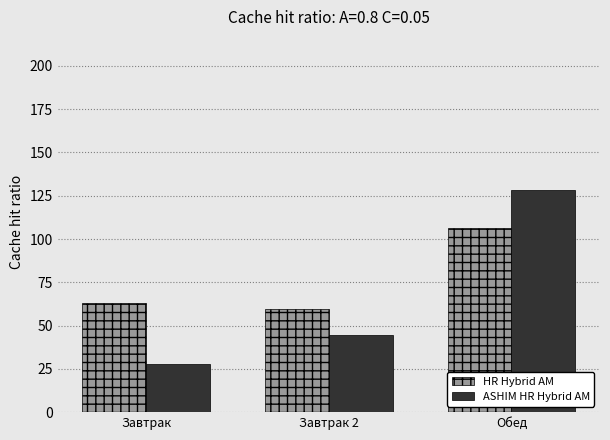

What is the difference between the highest and lowest values at Завтрак?

35.0